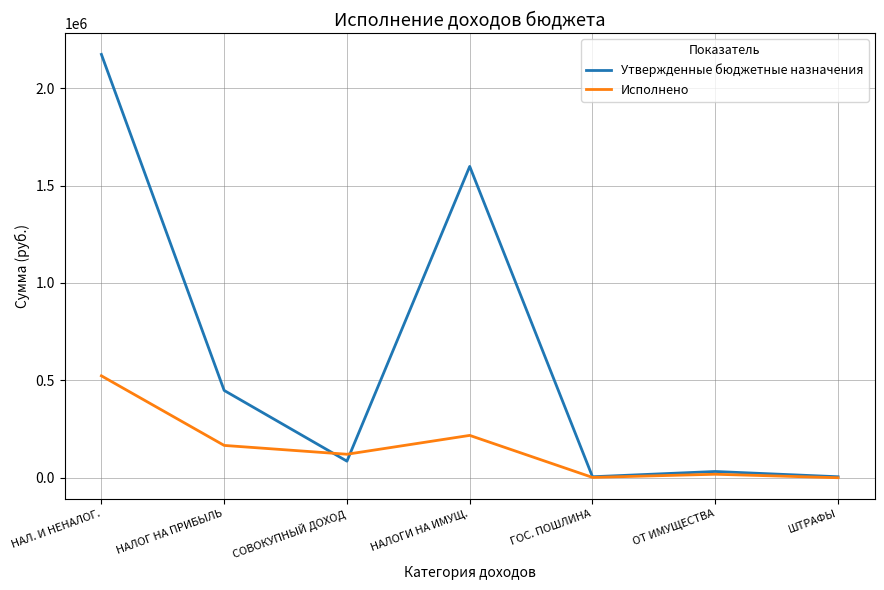

Is the value of Исполнено at НАЛОГ НА ПРИБЫЛЬ greater than the value of Утвержденные бюджетные назначения at ОТ ИМУЩЕСТВА?

Yes